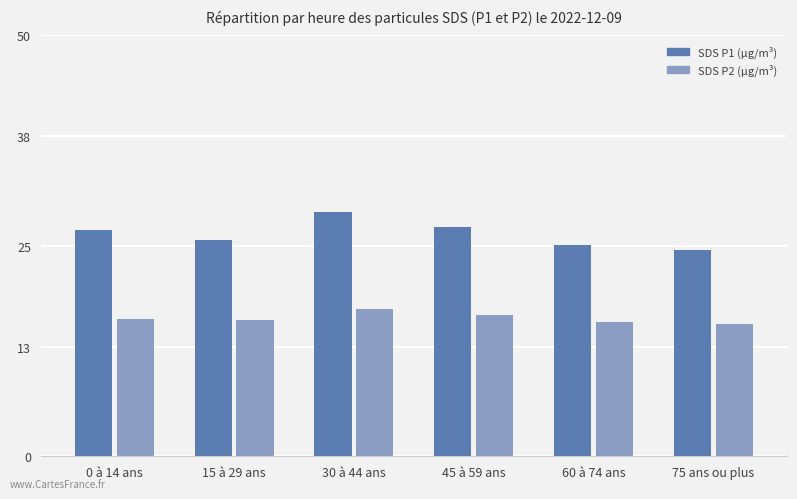

What is the difference between the highest and lowest values at 15 à 29 ans?

9.5